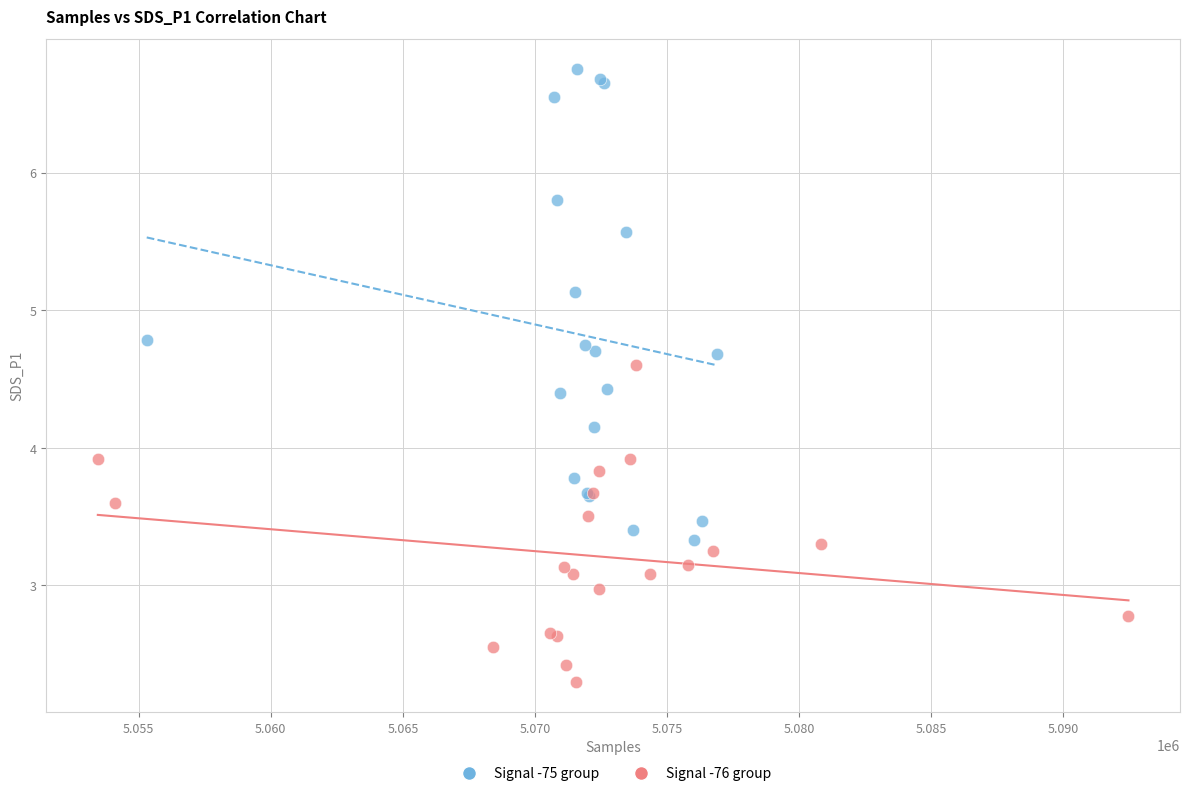

Which series reaches the minimum Y coordinate?

Signal -76 group